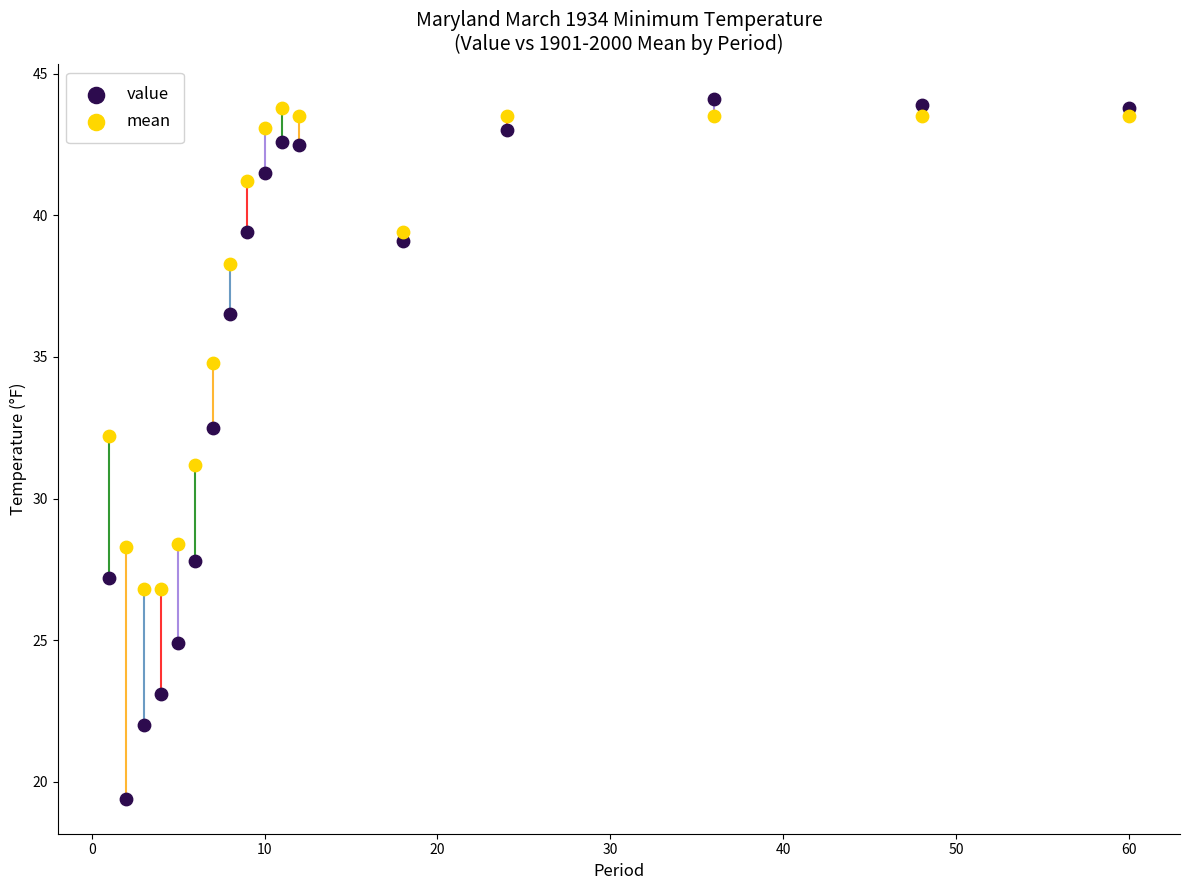

Across all data points, what is the range of X values (max minus min)?

59.0